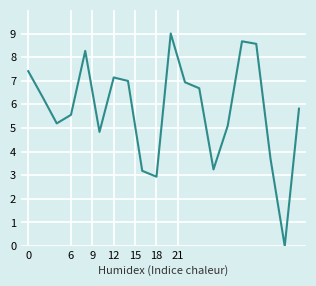

What is the difference between the maximum and minimum values?

9.0